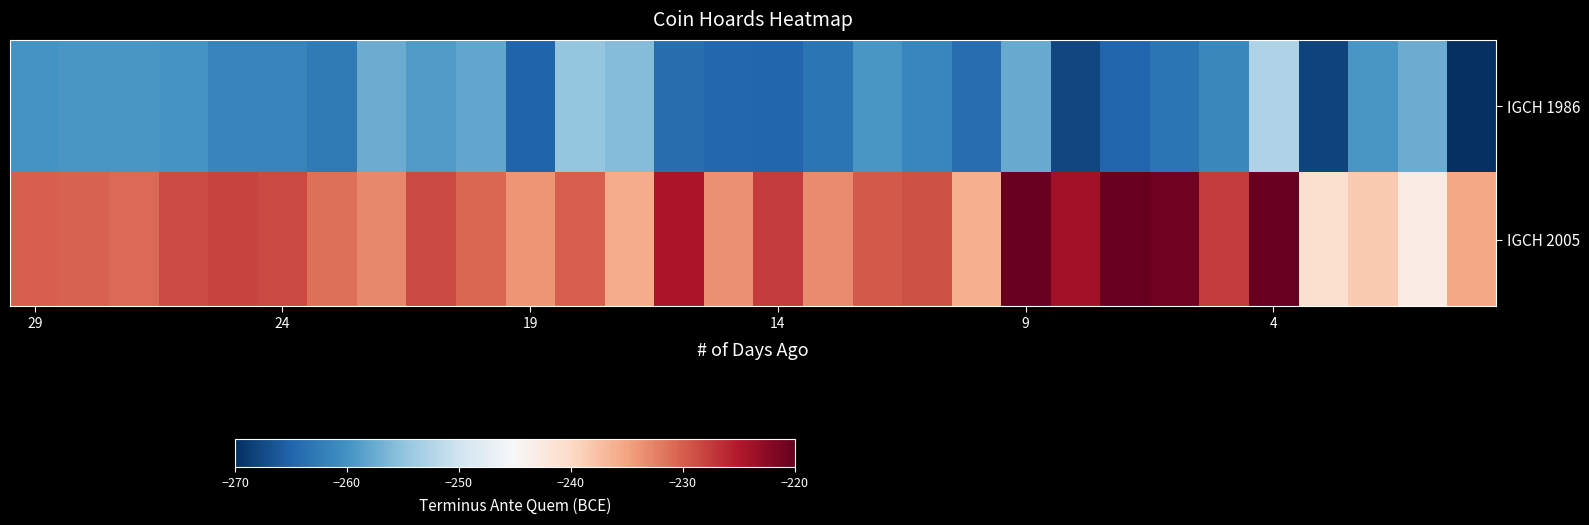

What is the minimum value shown in the chart?

-273.6